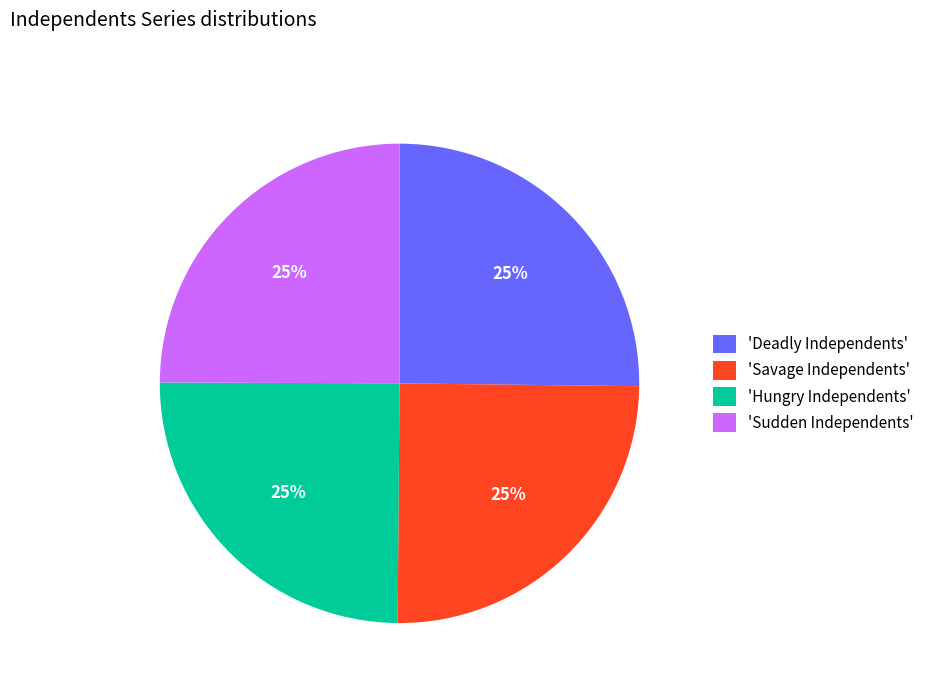

True or false: 'Savage Independents' accounts for 25% of the total.

True